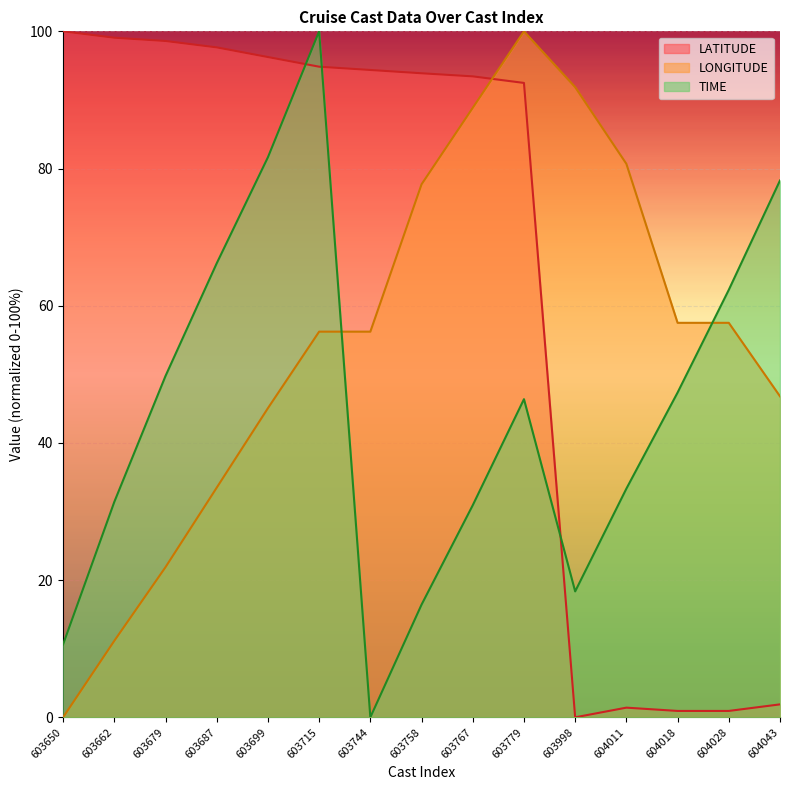

Reading left to right, transcribe all the data shown in this chart.

LATITUDE: 603650=100.0	603662=99.1	603679=98.6	603687=97.7	603699=96.3	603715=94.8	603744=94.4	603758=93.9	603767=93.4	603779=92.5	603998=0.0	604011=1.4	604018=0.9	604028=0.9	604043=1.9
LONGITUDE: 603650=0.0	603662=11.2	603679=21.9	603687=33.5	603699=45.1	603715=56.2	603744=56.2	603758=77.7	603767=88.8	603779=100.0	603998=91.9	604011=80.7	604018=57.5	604028=57.5	604043=46.8
TIME: 603650=10.6	603662=31.4	603679=49.8	603687=66.2	603699=81.6	603715=100.0	603744=0.0	603758=16.4	603767=30.9	603779=46.4	603998=18.4	604011=33.3	604018=47.3	604028=62.3	604043=78.3